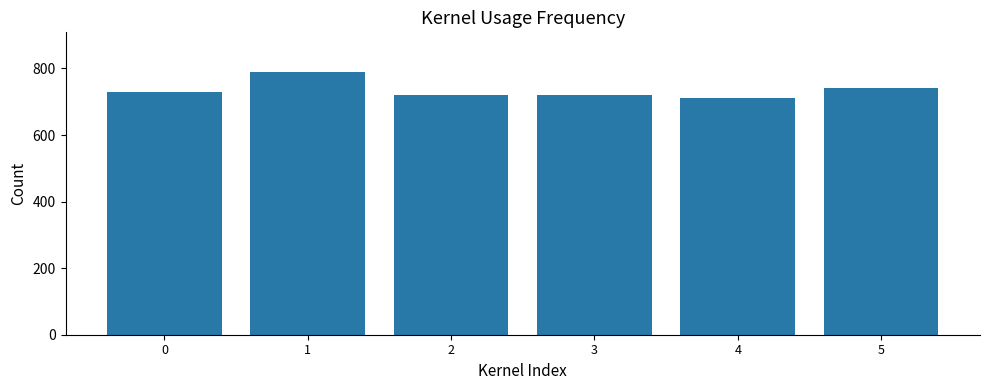

Which category has the lowest value across all series?

4